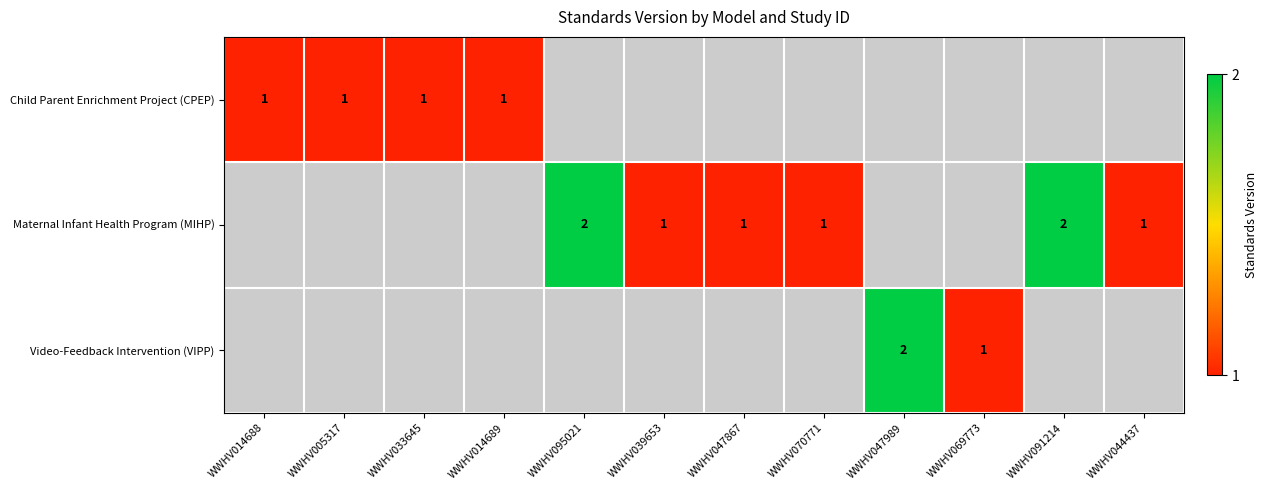

What is the maximum value shown in the chart?

2.0